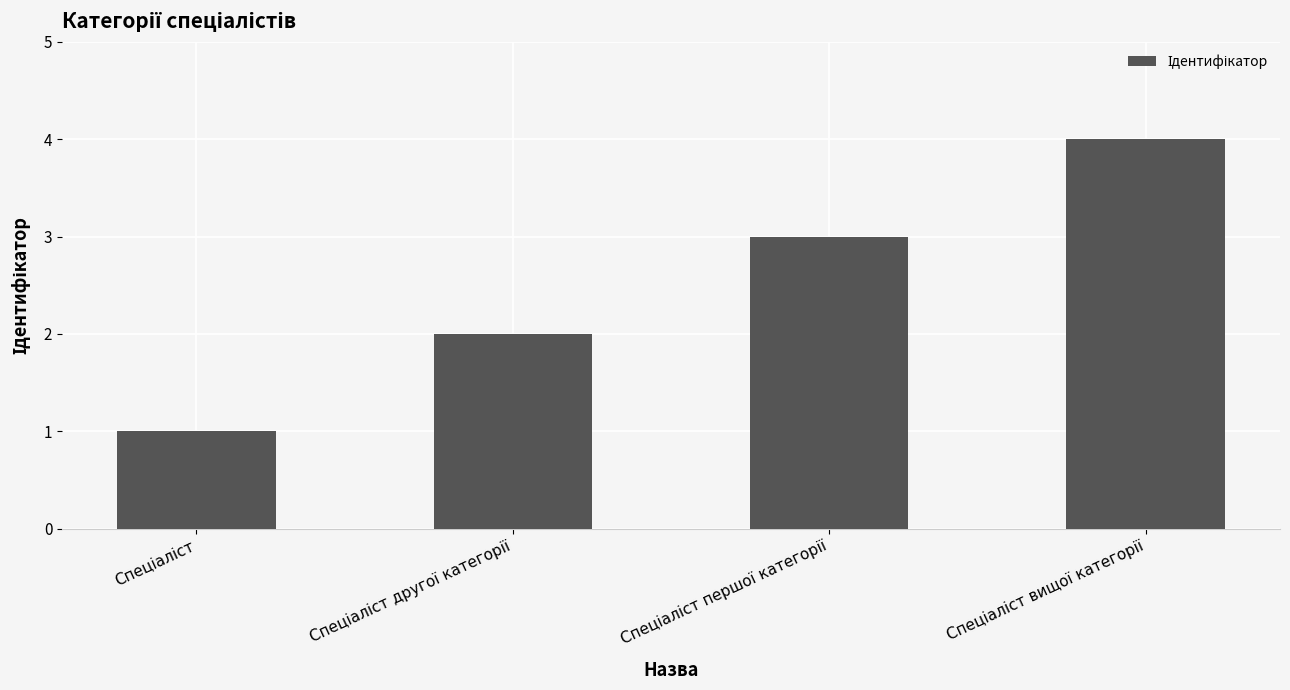

What is the sum of all values?

10